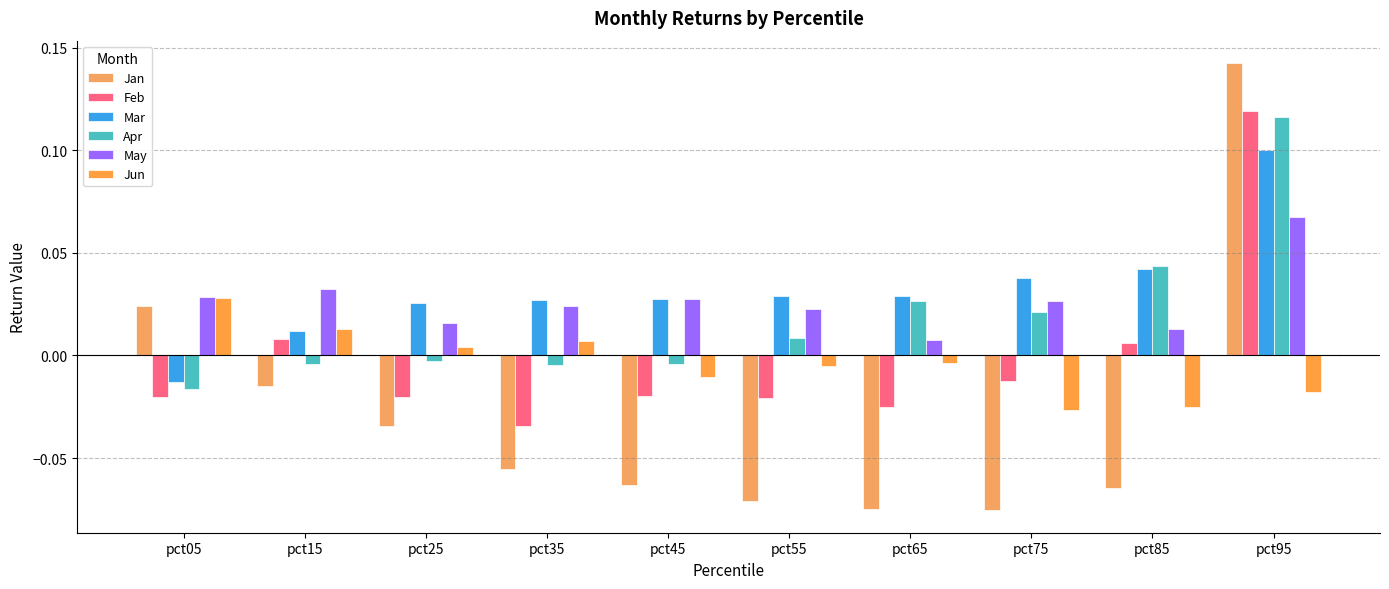

What are all the series names shown in the legend?

Jan, Feb, Mar, Apr, May, Jun